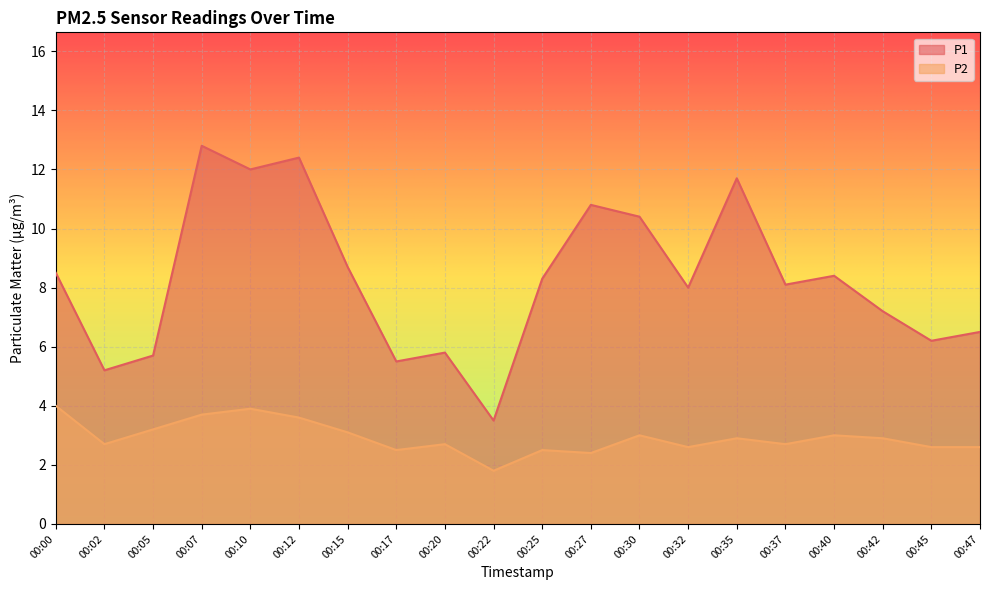

Count the number of categories in the chart.

20